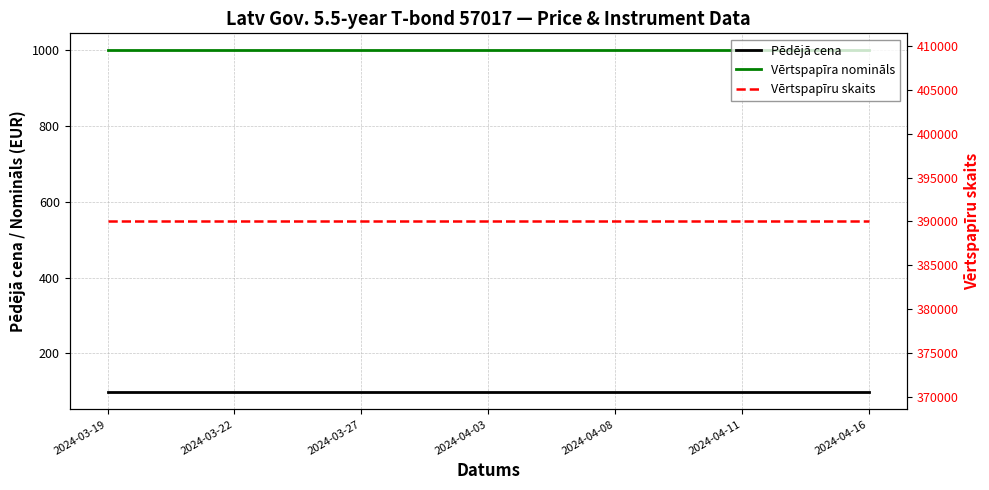

True or false: Pēdējā cena has more than 0 interior local peaks.

False